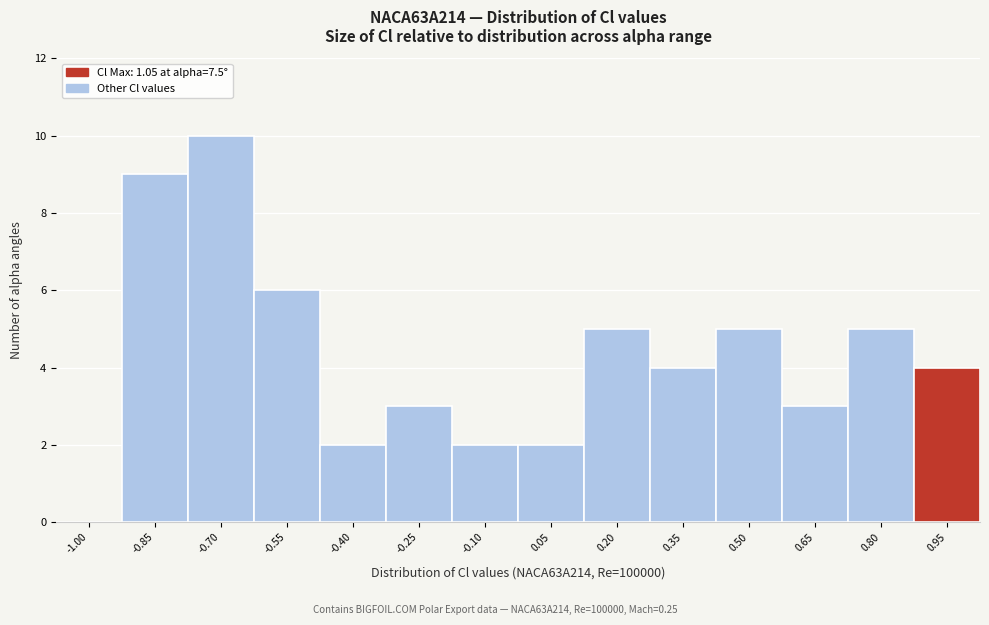

Reading right to left, what are all the values shown in this chart?

0.95=4	0.80=5	0.65=3	0.50=5	0.35=4	0.20=5	0.05=2	-0.10=2	-0.25=3	-0.40=2	-0.55=6	-0.70=10	-0.85=9	-1.00=0